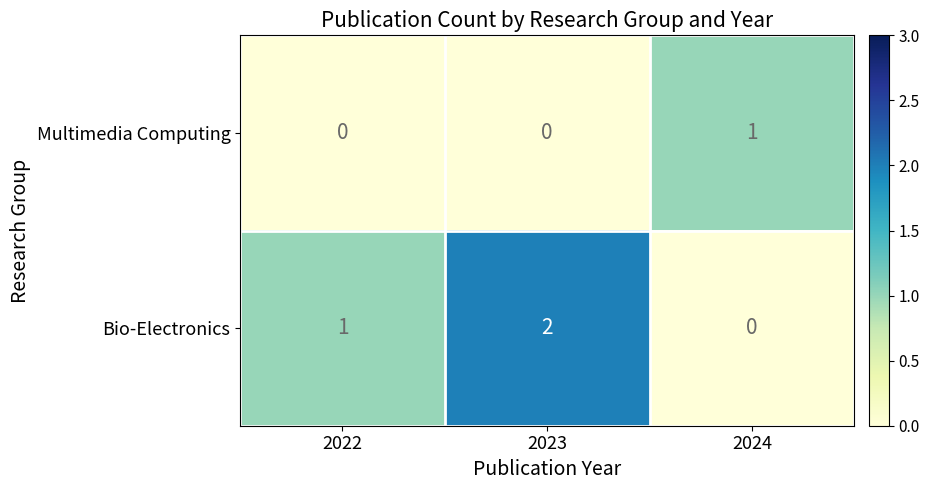

The Multimedia Computing series shows -1 at 2023. True or false?

False